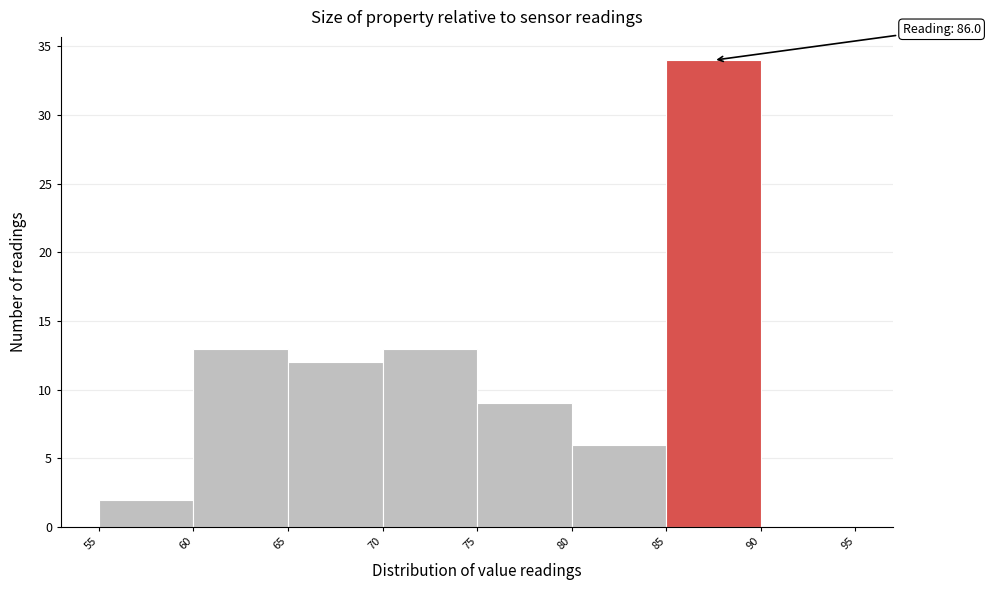

Which range on the x-axis has the tallest bar?

85 to 90